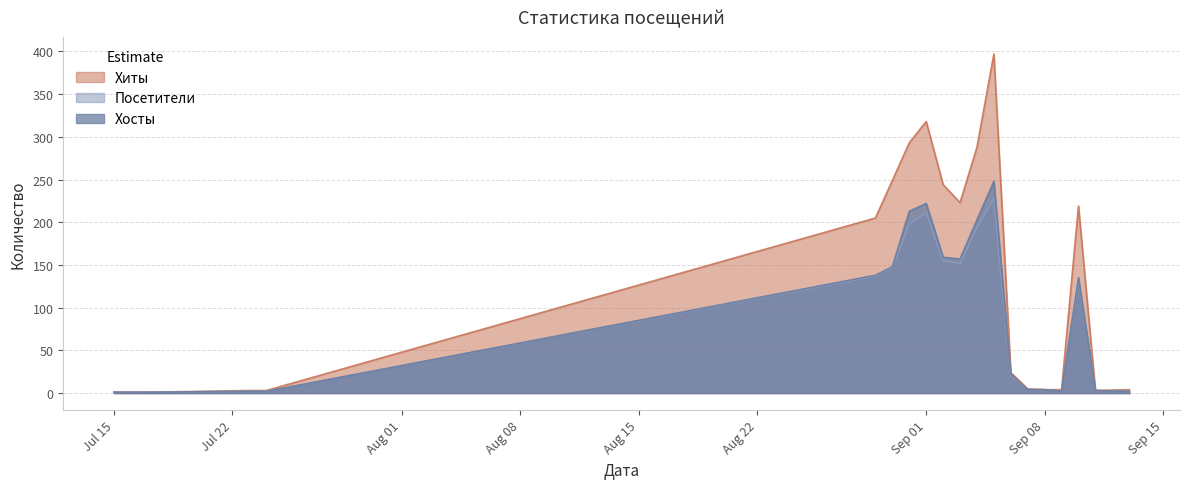

At how many categories does at least one series exceed 365?

1